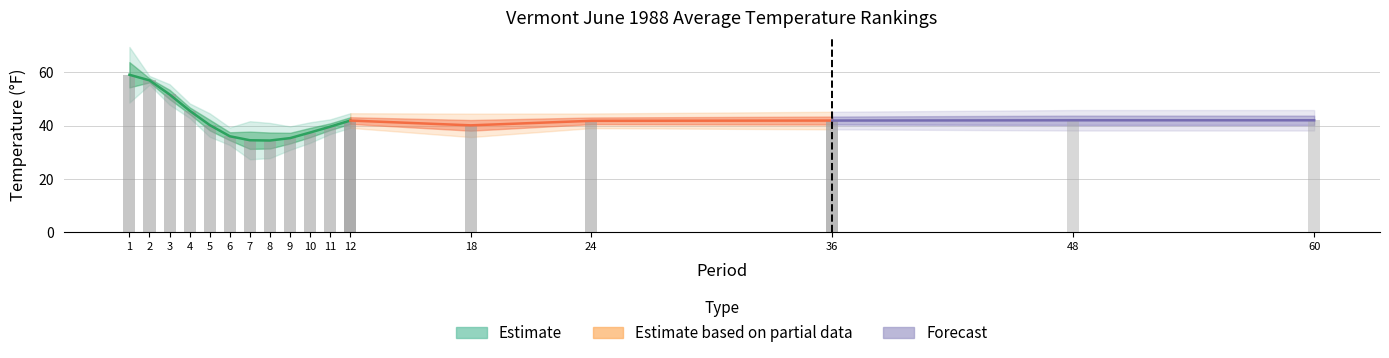

At how many categories does at least one series exceed 20?

17